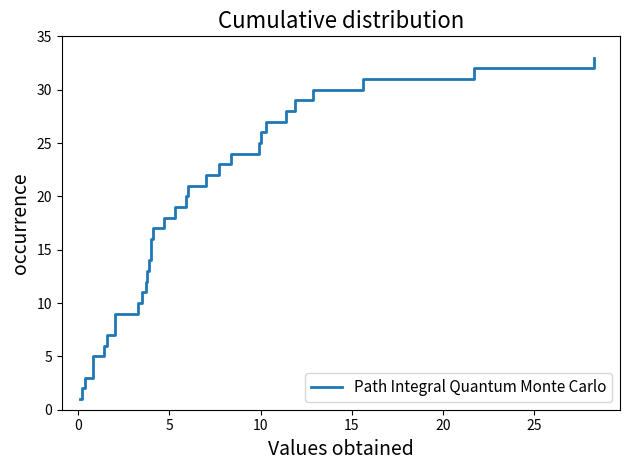

The chart shows a value of 1 at 10. True or false?

False